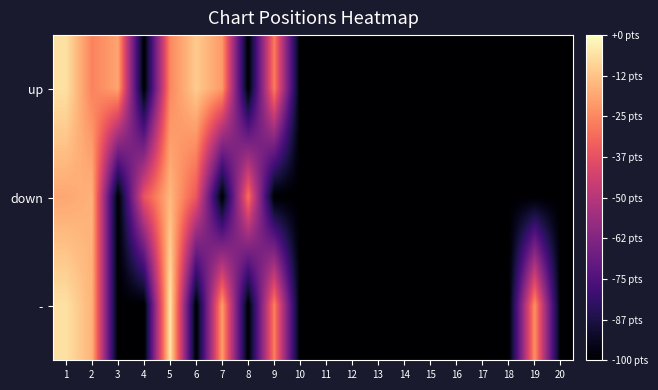

List the series in order of their peak value, lowest first.

down, up, -